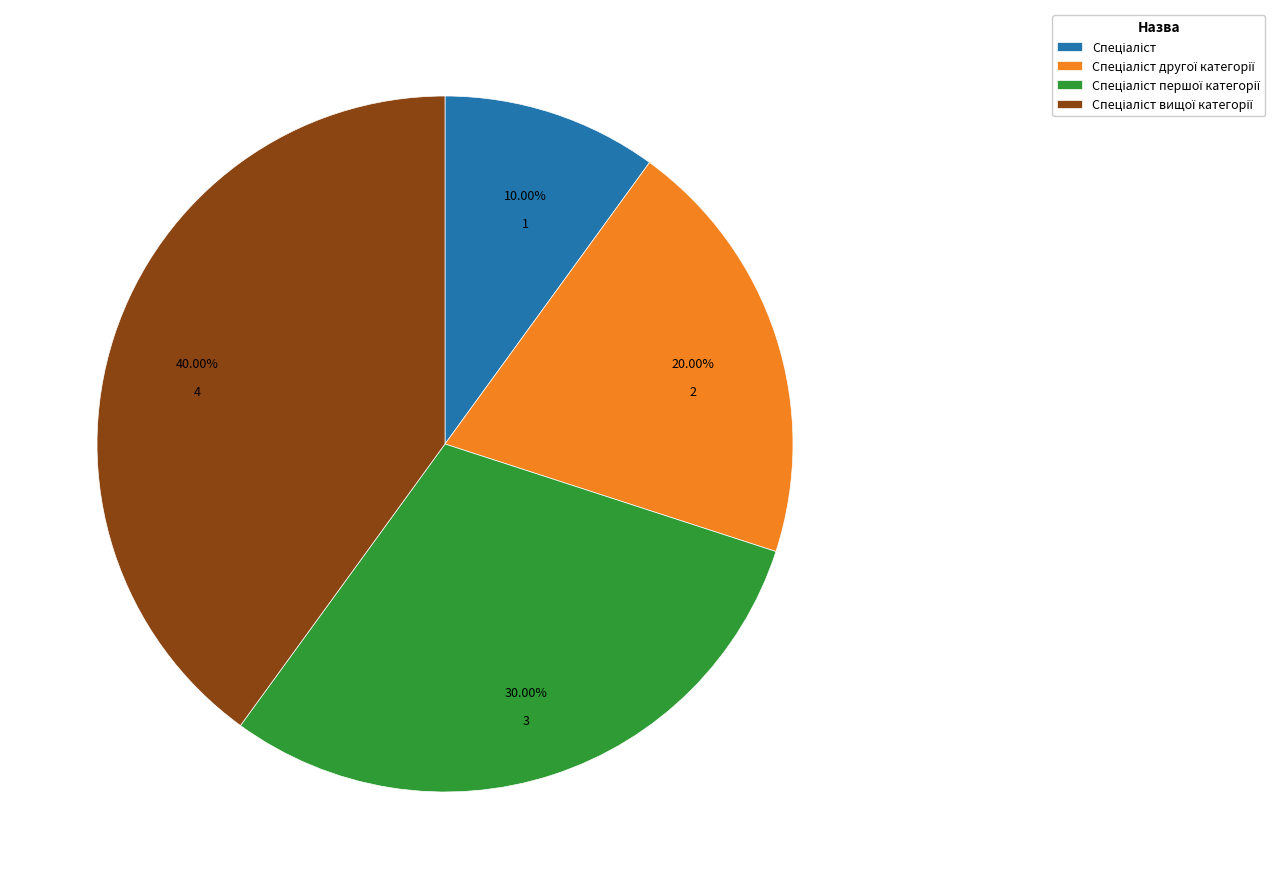

Does any single category account for the majority?

No